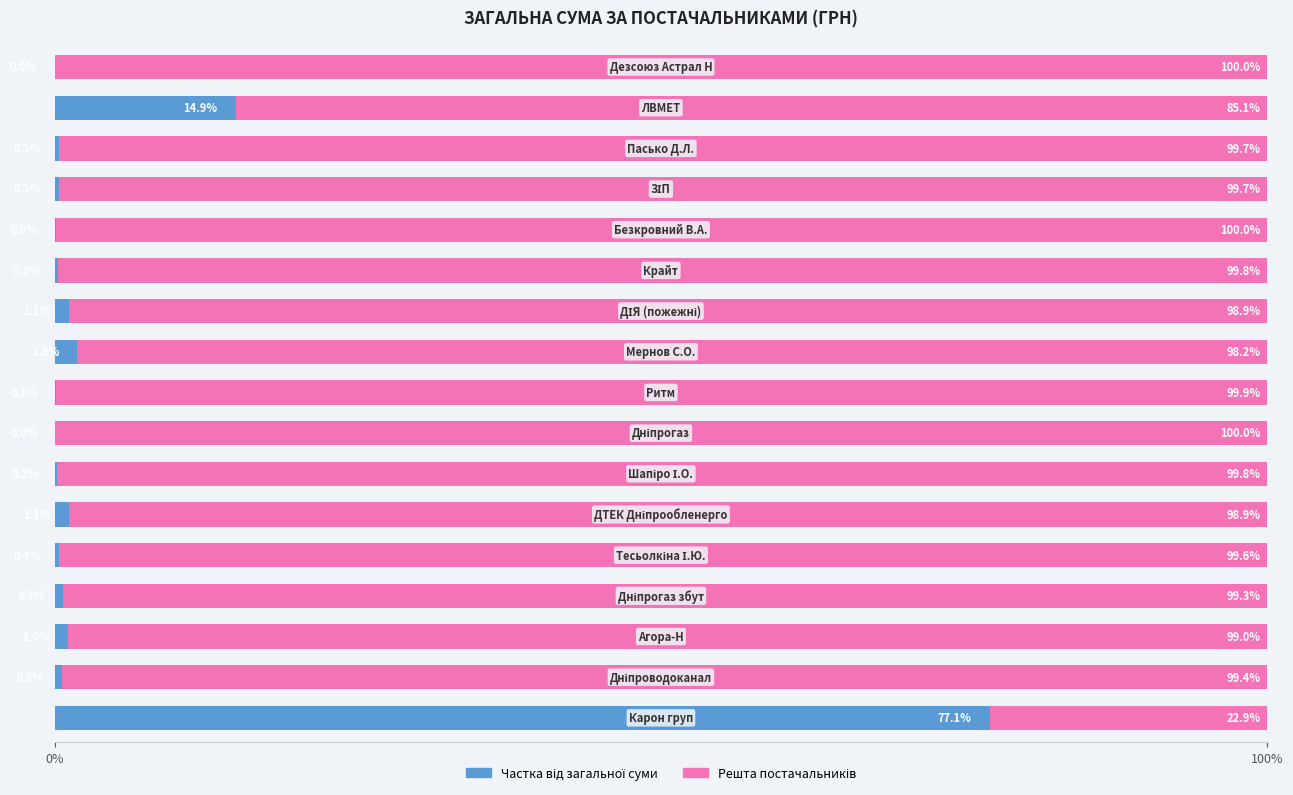

List the series in order of their peak value, highest first.

Решта постачальників, Частка від загальної суми